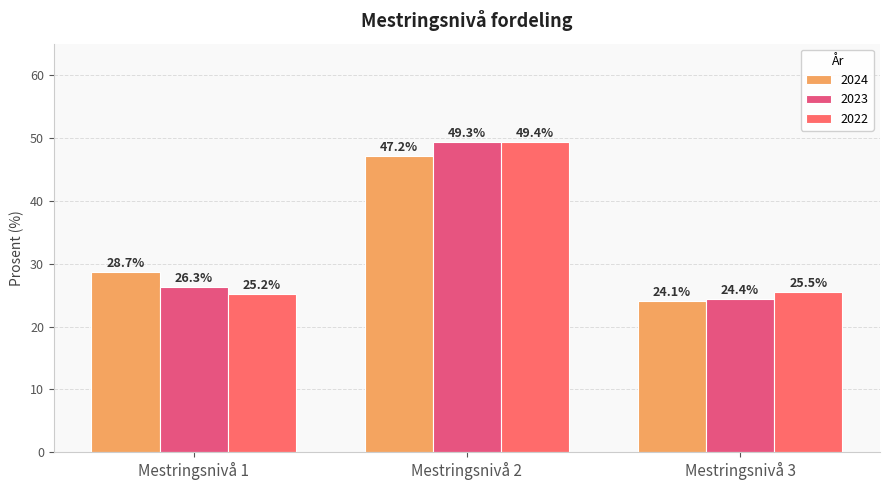

At which label does 2023 first exceed 26?

Mestringsnivå 1